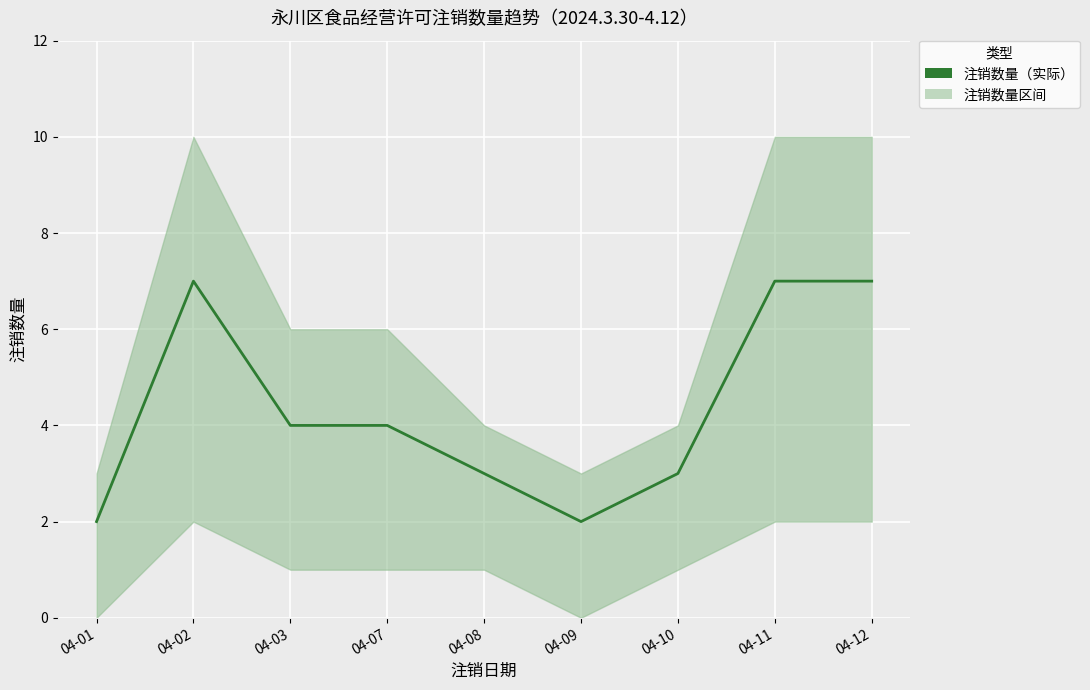

Between 04-10 and 04-08, which is larger?

04-10